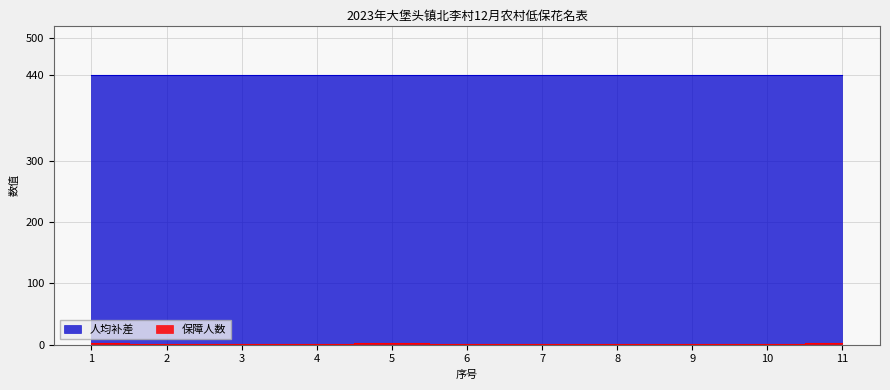

What is the difference between the maximum and minimum values?

2